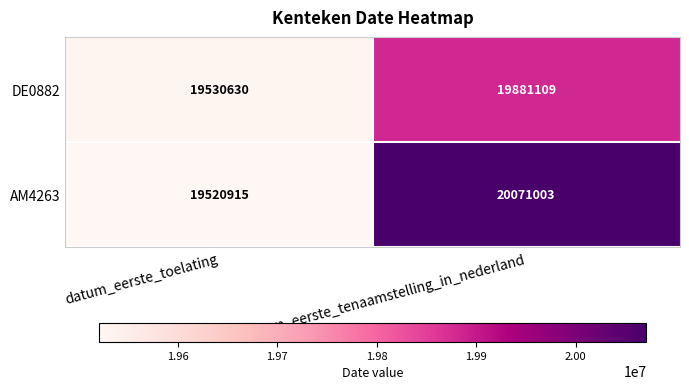

Which series has the largest range (max minus min)?

AM4263